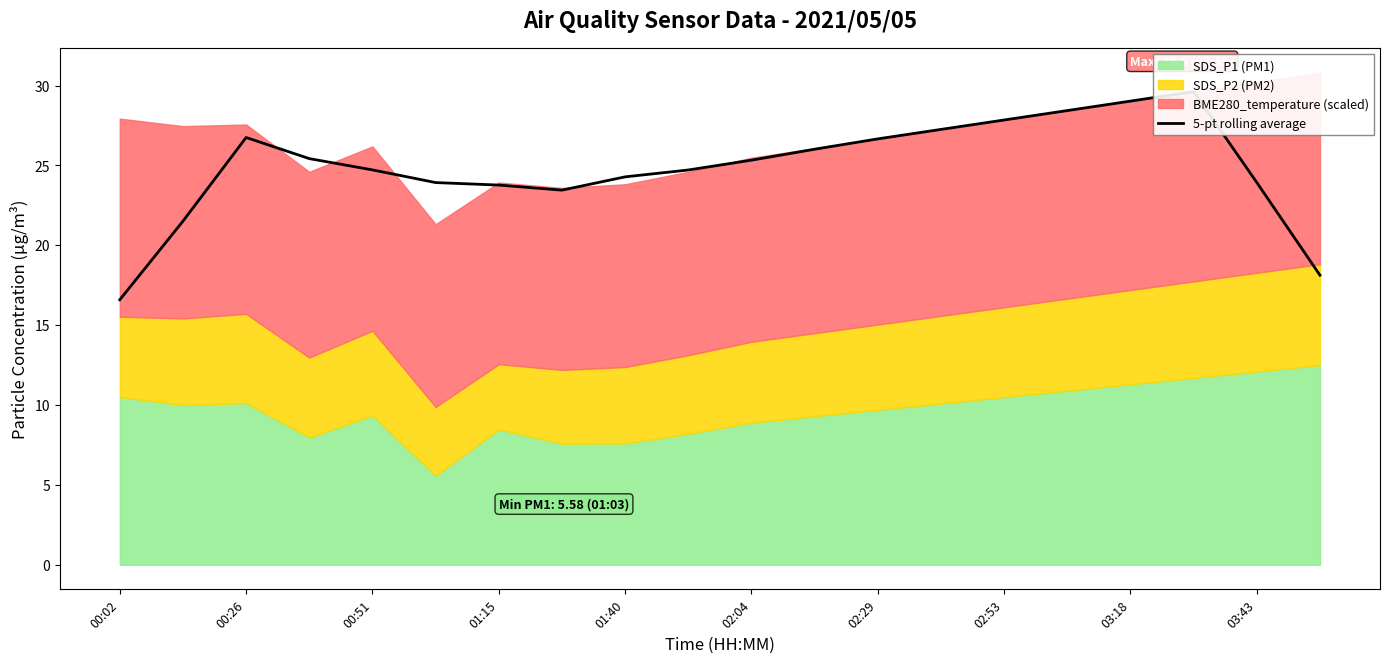

What is the greatest value displayed?

29.6